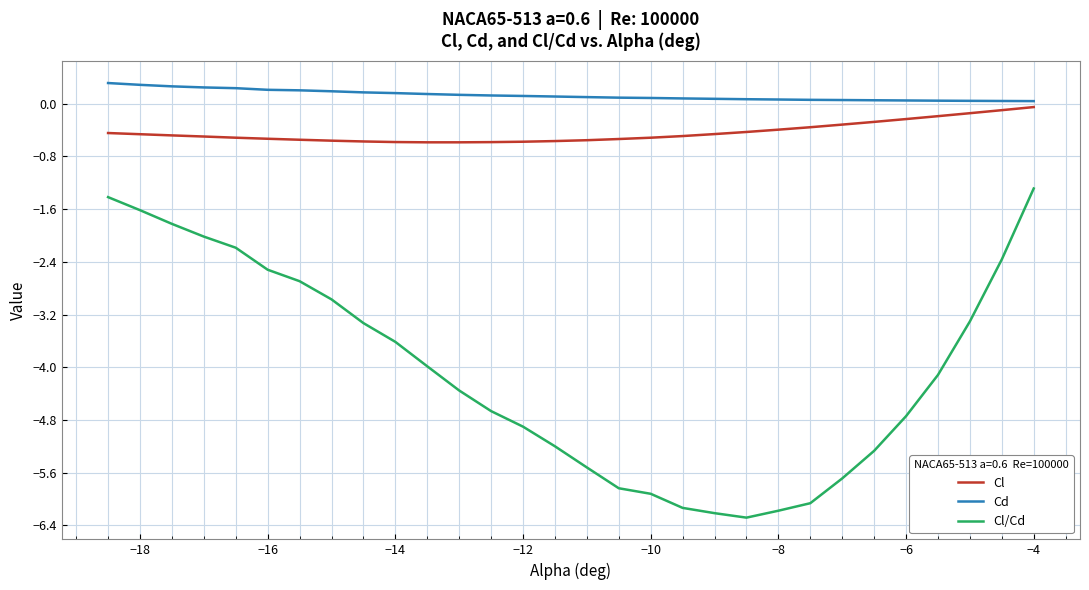

Which series has the largest total across all categories?

Cd